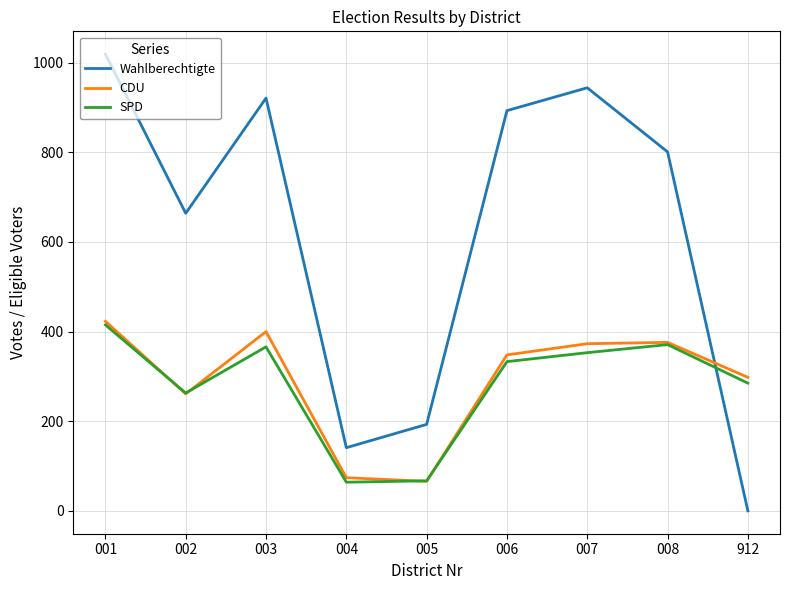

How many interior local valleys does the SPD series have?

2